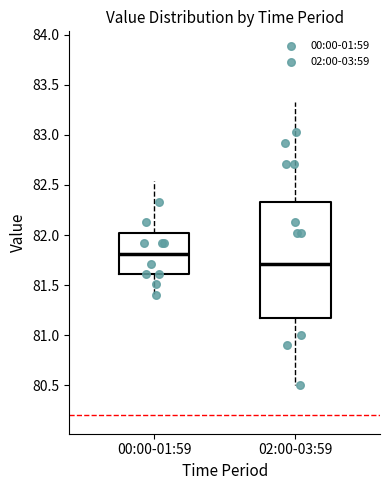

Comparing the boxes themselves (not the whiskers), which one is the tallest?

02:00-03:59